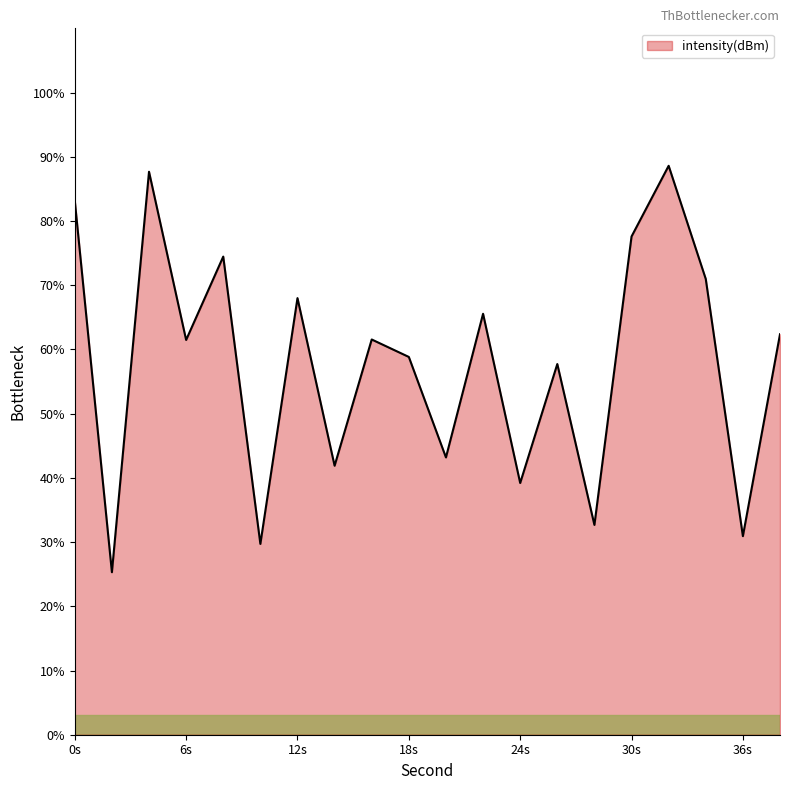

What is the greatest value displayed?

88.6